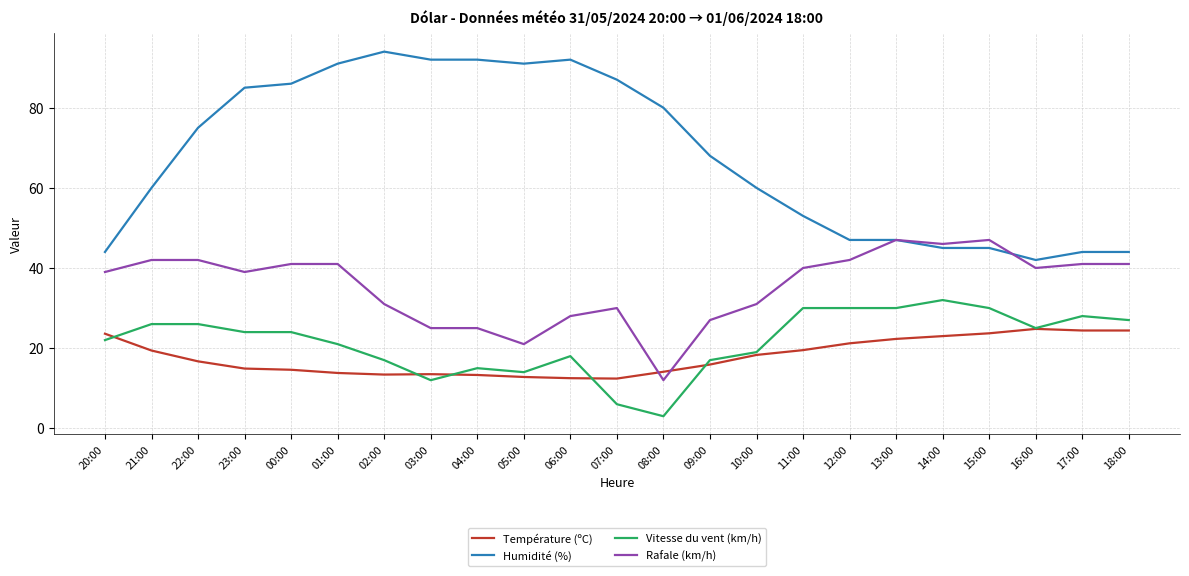

What is the total value across all series at 16:00?

131.8